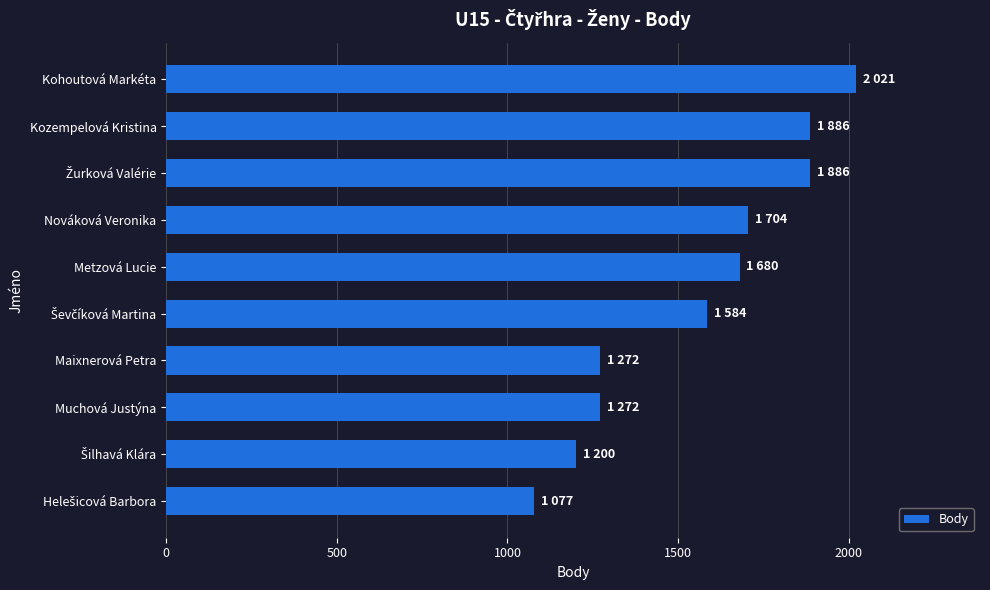

The value at Kozempelová Kristina is 1886. True or false?

True